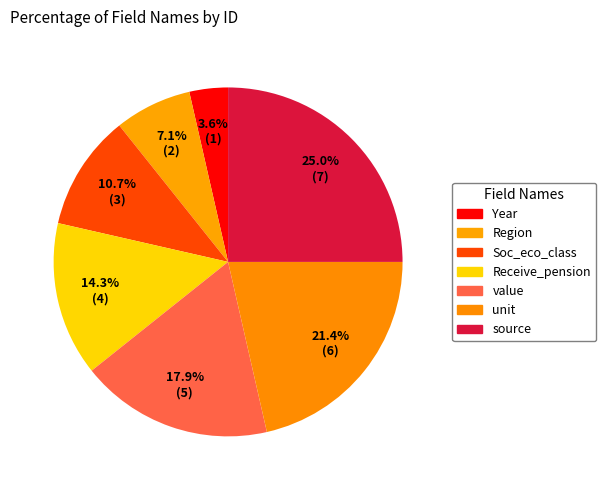

How many segments does this pie chart have?

7